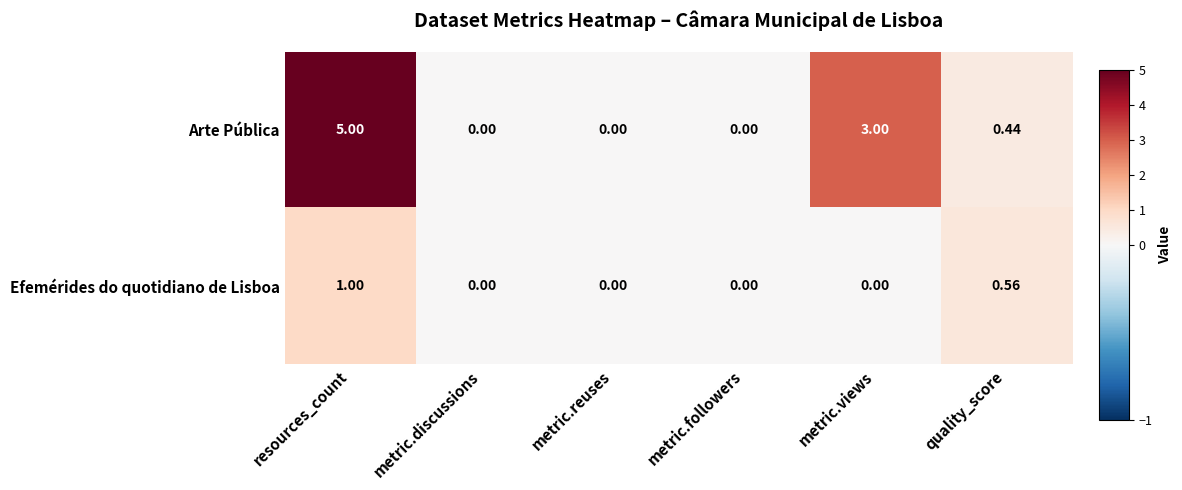

How many positive values does the Arte Pública series have?

3